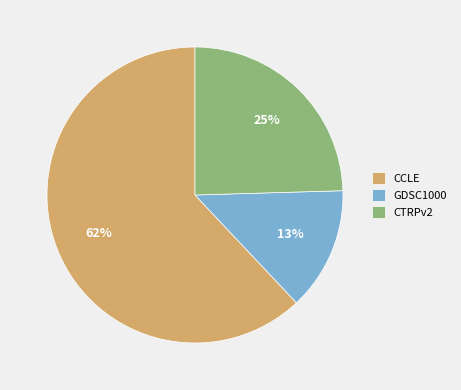

Combined, do CTRPv2 and GDSC1000 account for over 50%?

No